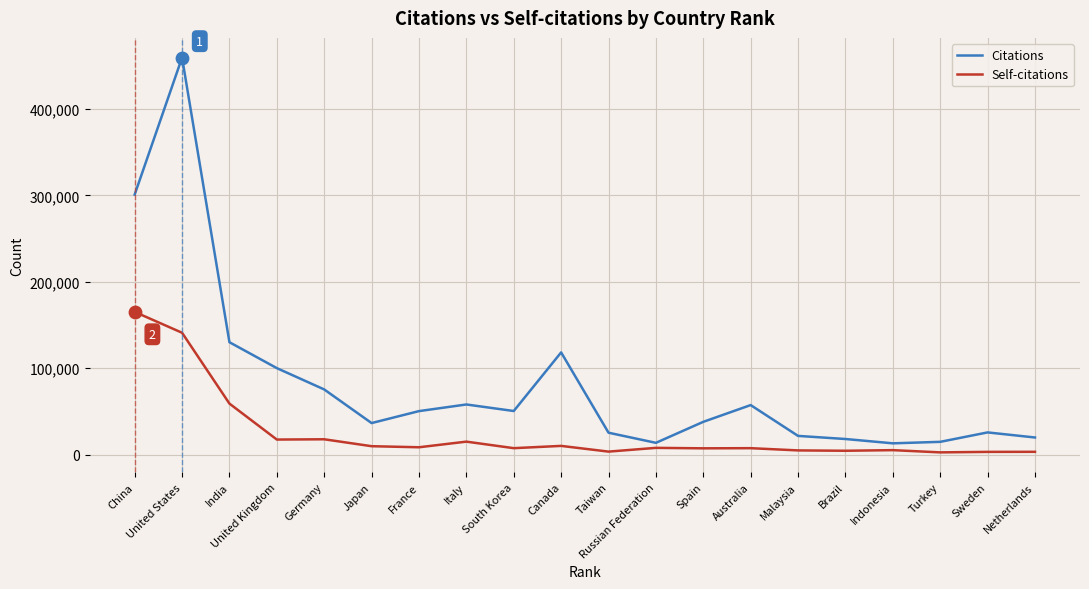

Is the value of Citations at France greater than the value of Self-citations at Brazil?

Yes